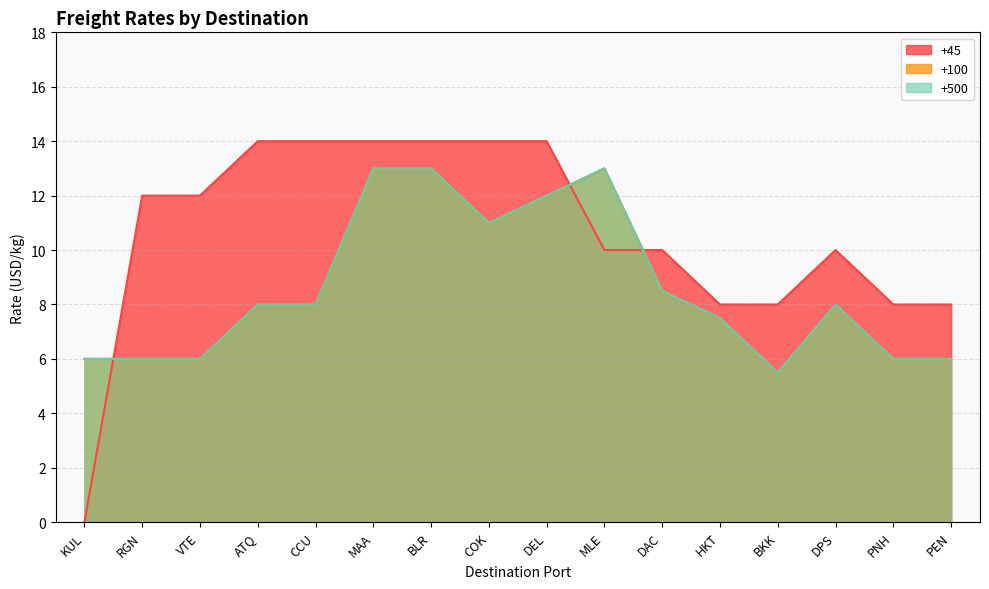

Where do +45 and +100 first cross each other?

KUL and RGN